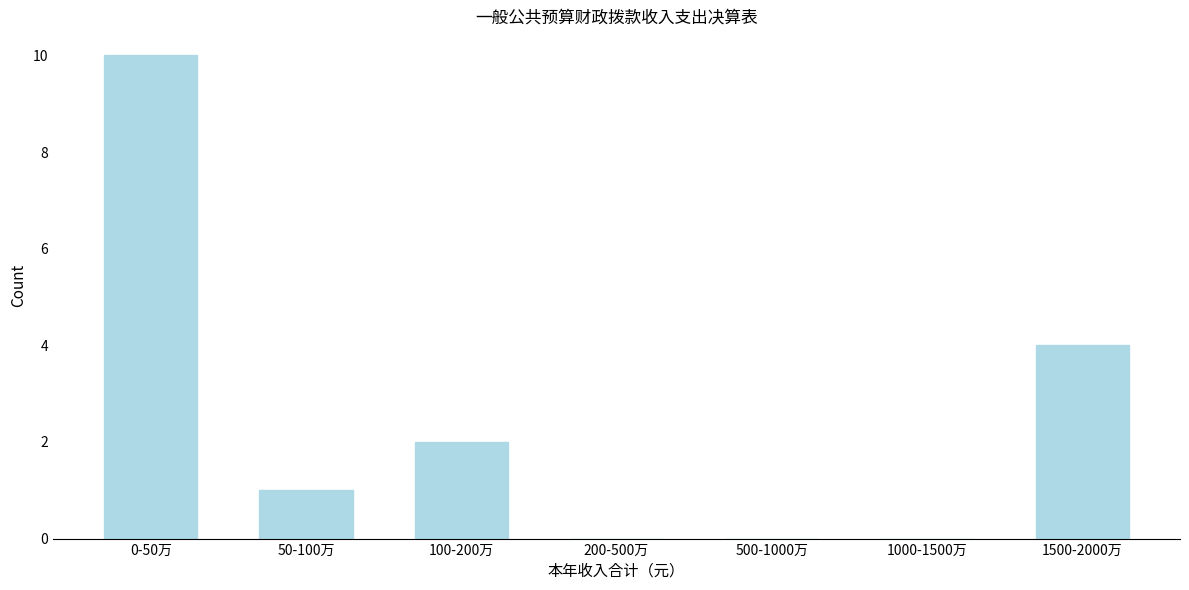

Reading left to right, transcribe all the data shown in this chart.

0-50万=10	50-100万=1	100-200万=2	200-500万=0	500-1000万=0	1000-1500万=0	1500-2000万=4